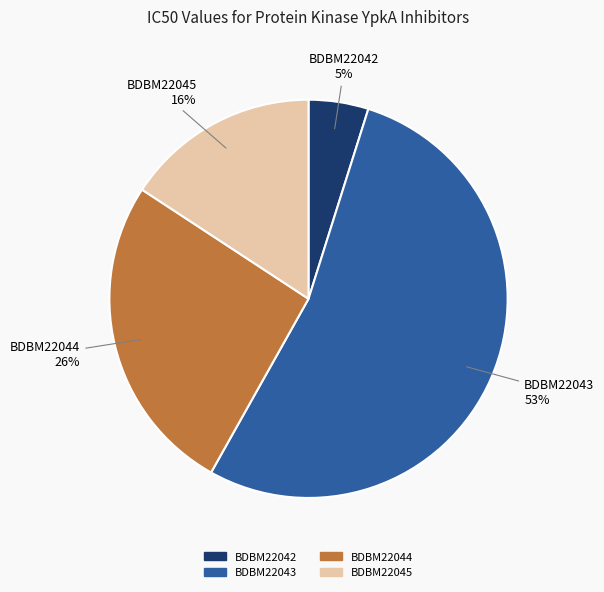

What is the majority slice?

BDBM22043